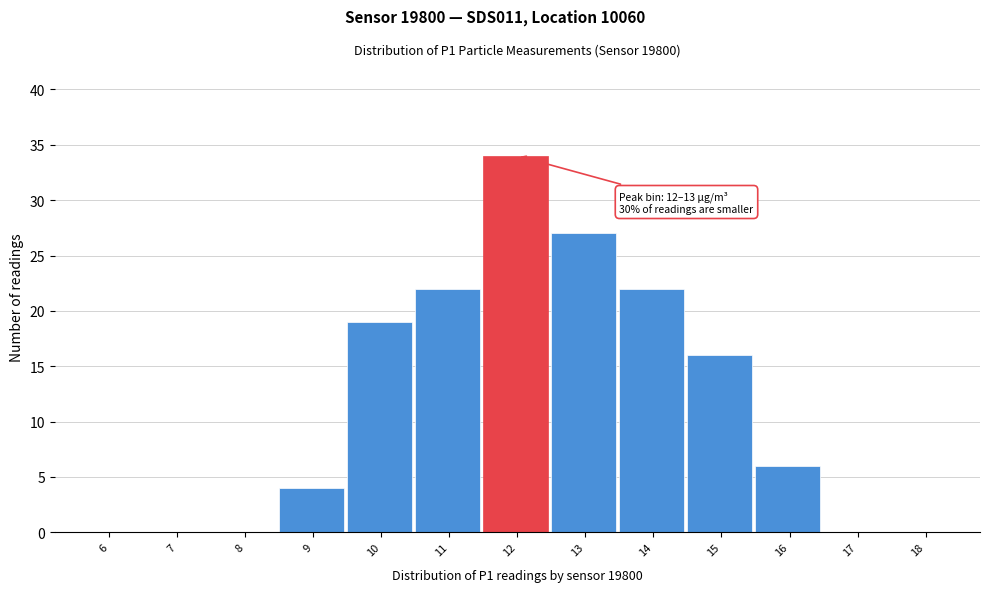

Reading left to right, list all the values displayed in this chart.

6=0	7=0	8=0	9=4	10=19	11=22	12=34	13=27	14=22	15=16	16=6	17=0	18=0